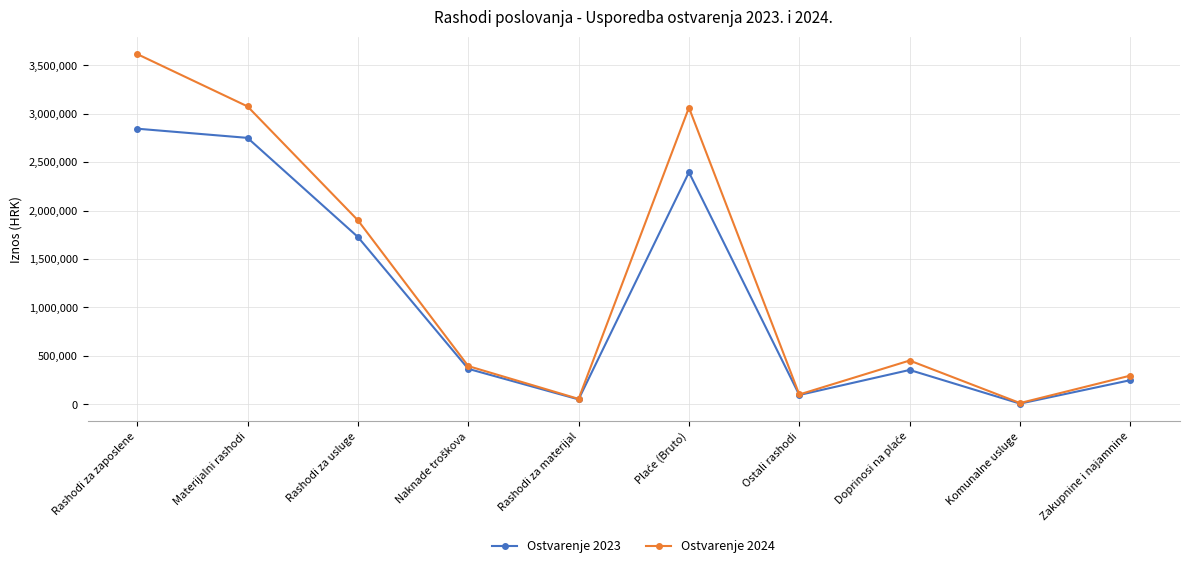

At which label does Ostvarenje 2023 reach its peak?

Rashodi za zaposlene